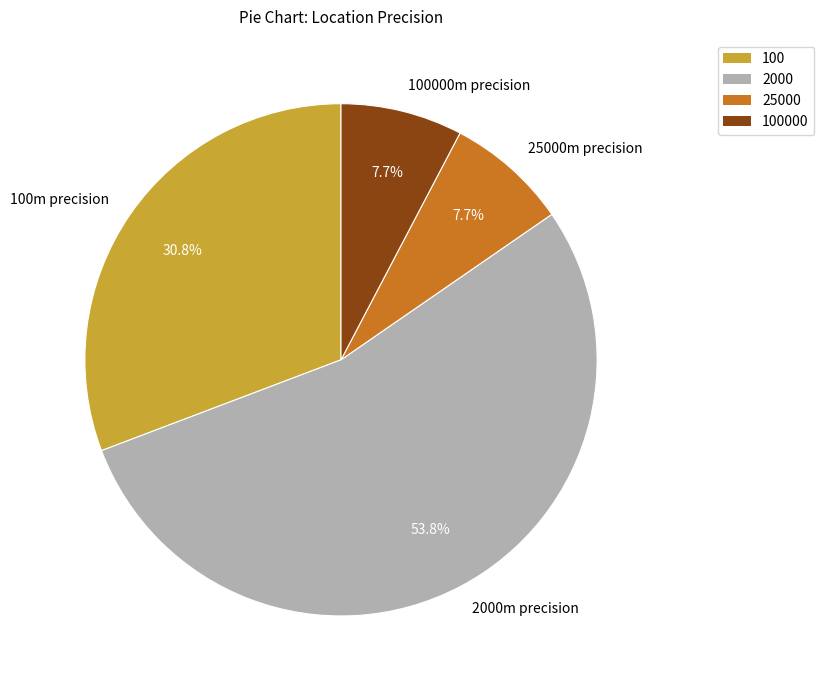

How many slices are in this pie chart?

4